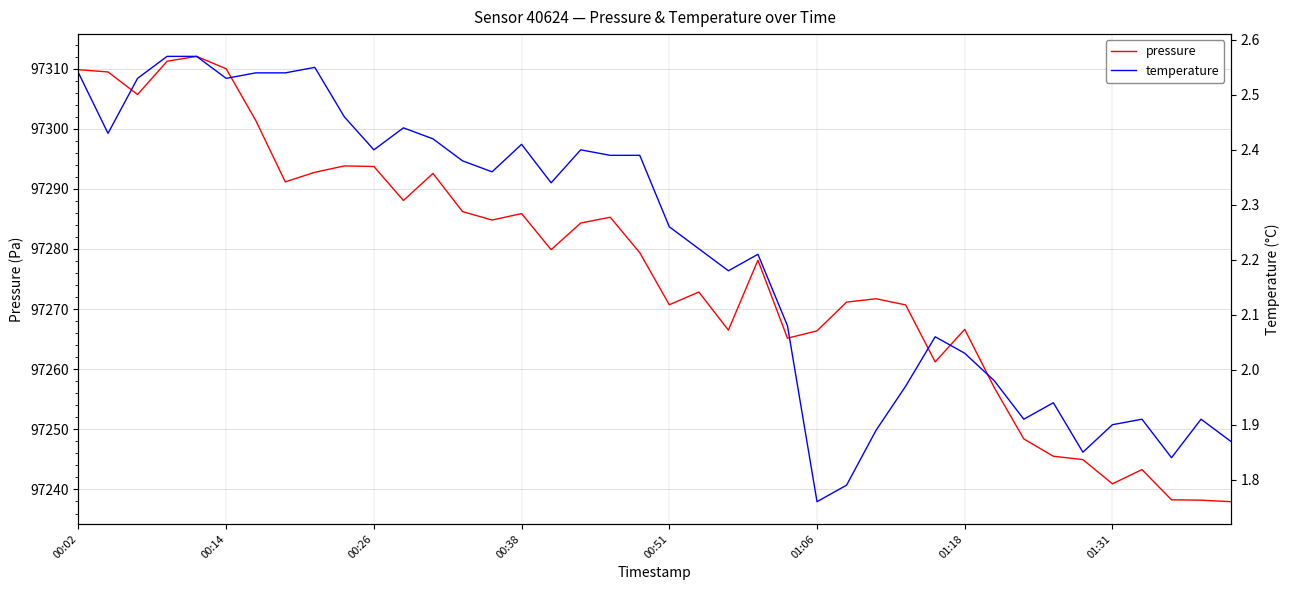

The pressure series shows 172778.8 at 01:06. True or false?

False